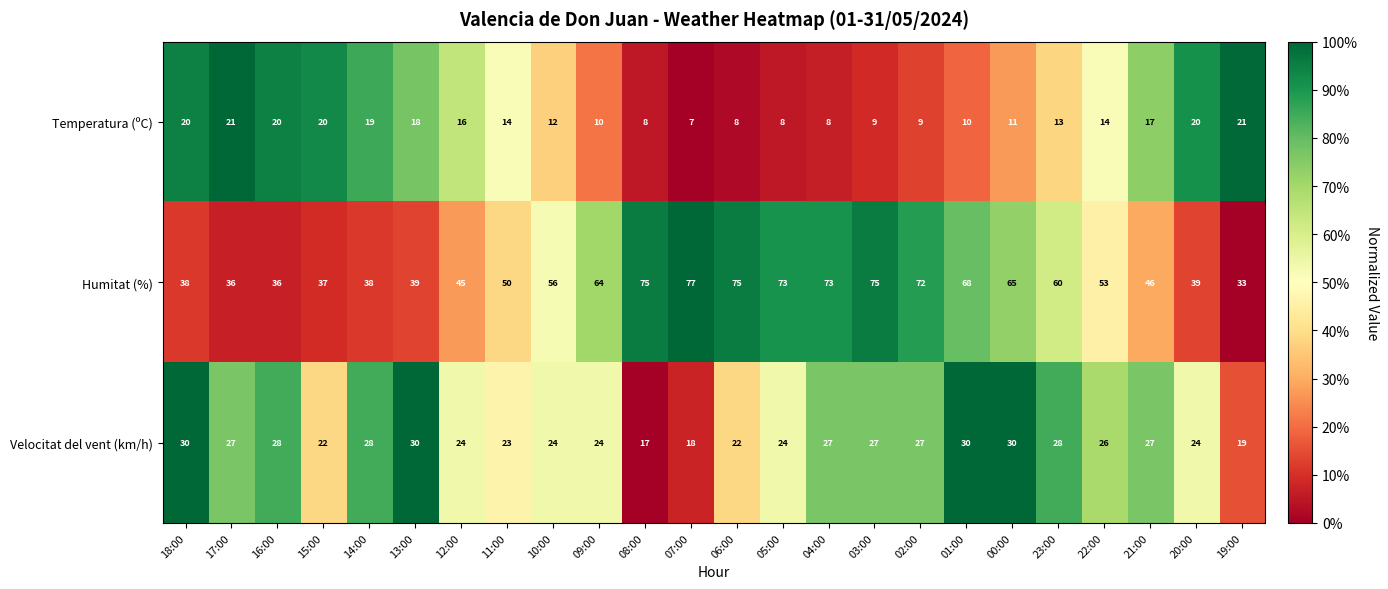

What is the sum of all Temperatura (ºC) values?

333